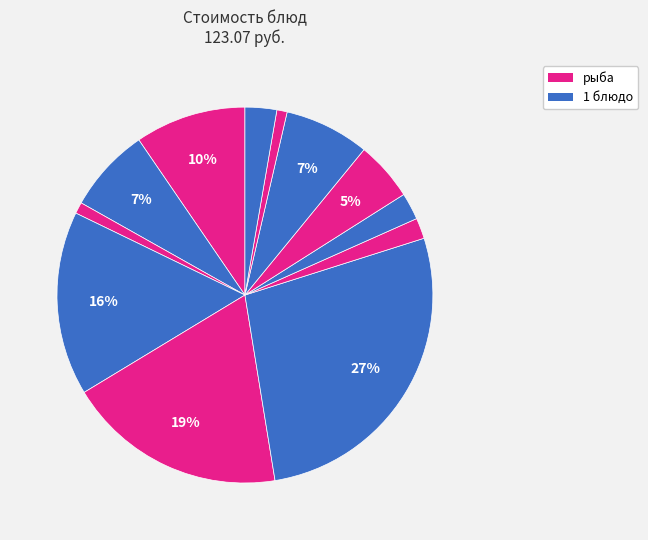

How many segments does this pie chart have?

12